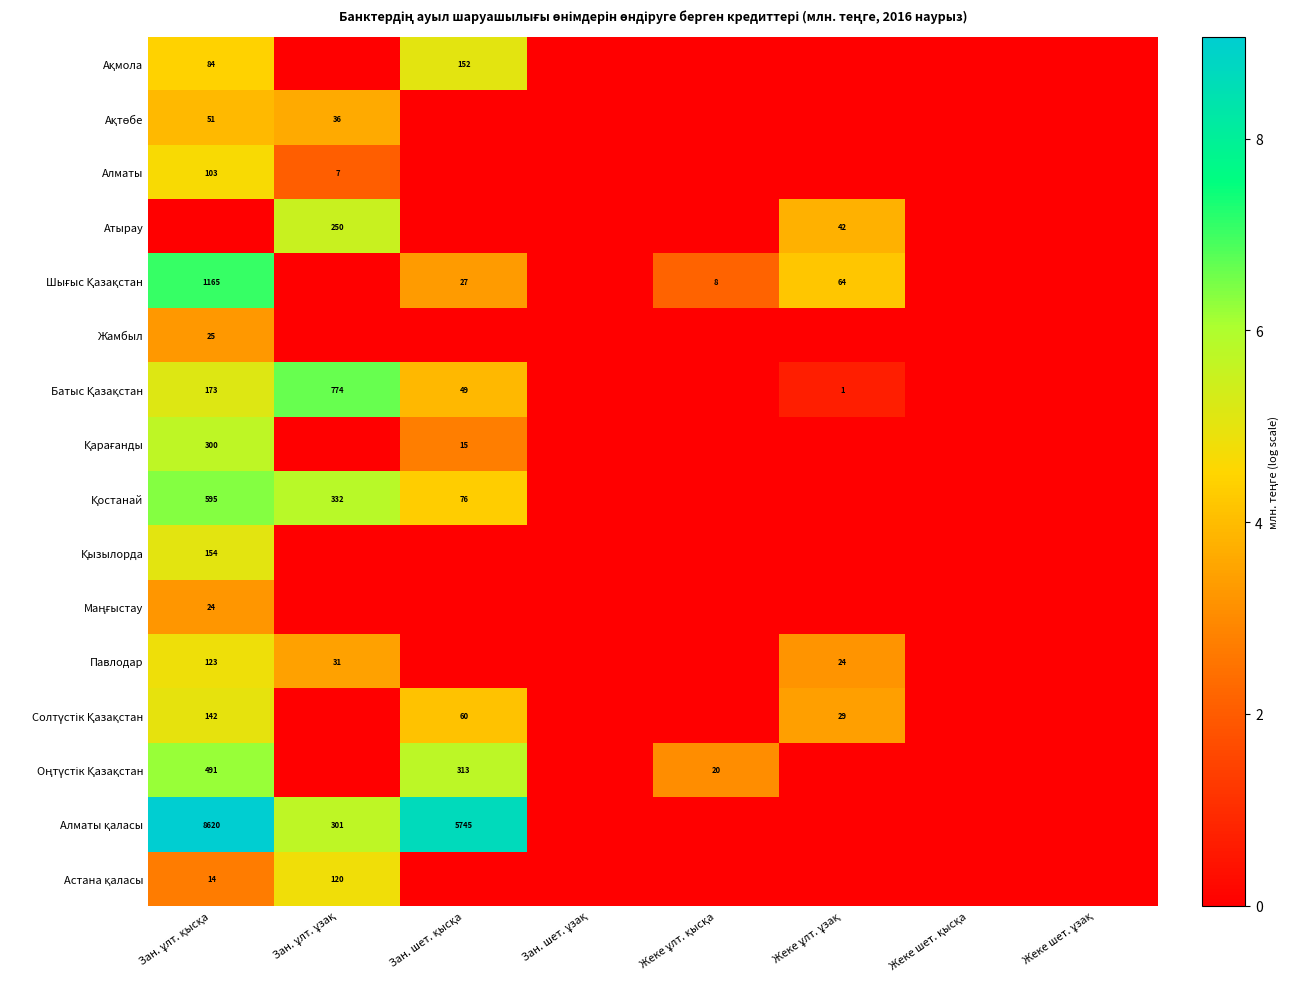

Count the Астана қаласы values in the range 0 to 2.

6